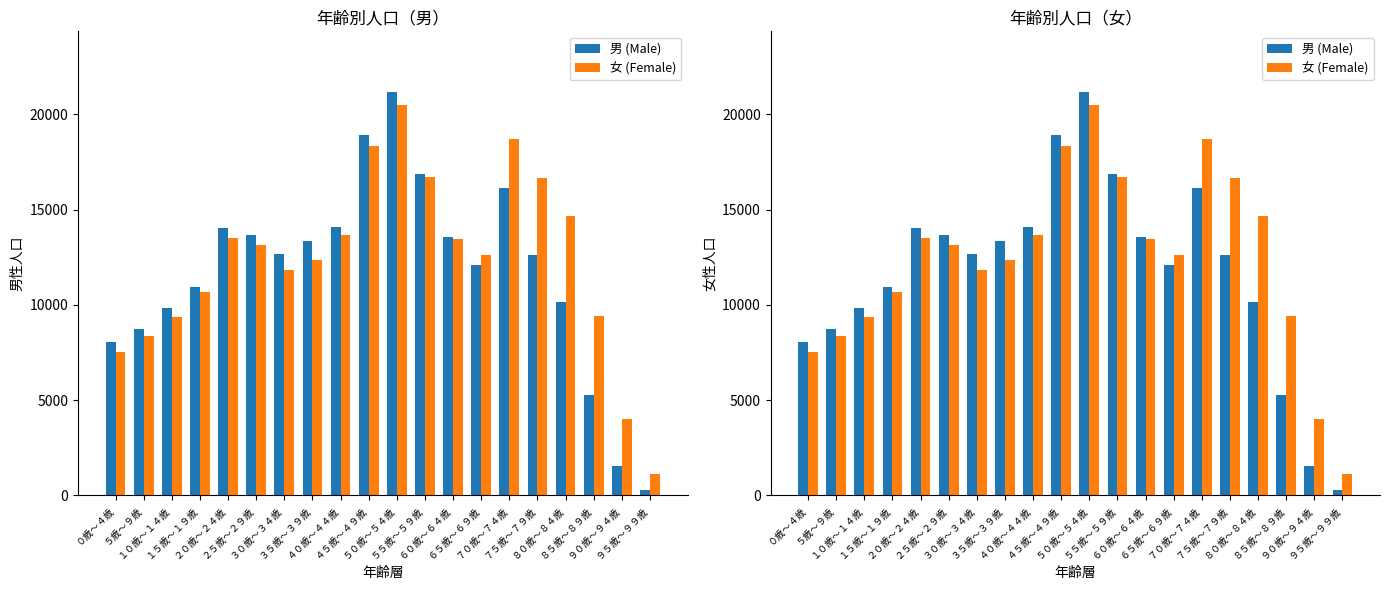

Are the bars grouped side by side (vs. stacked)?

Yes